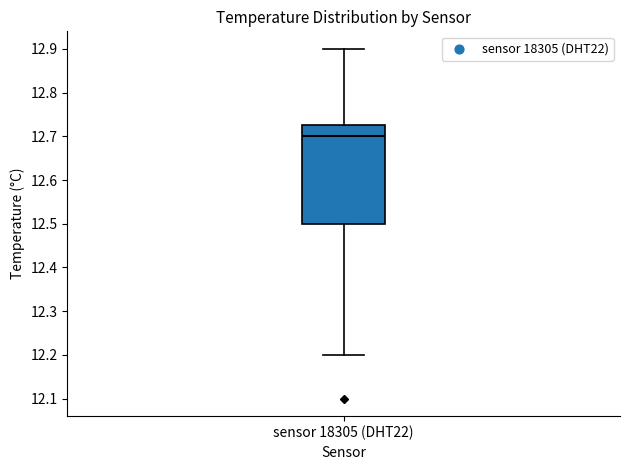

Where does the lower whisker of the box for sensor 18305 (DHT22) end on the y-axis? The values are not printed on the chart, so give them approximately, as read against the axis.

12.20